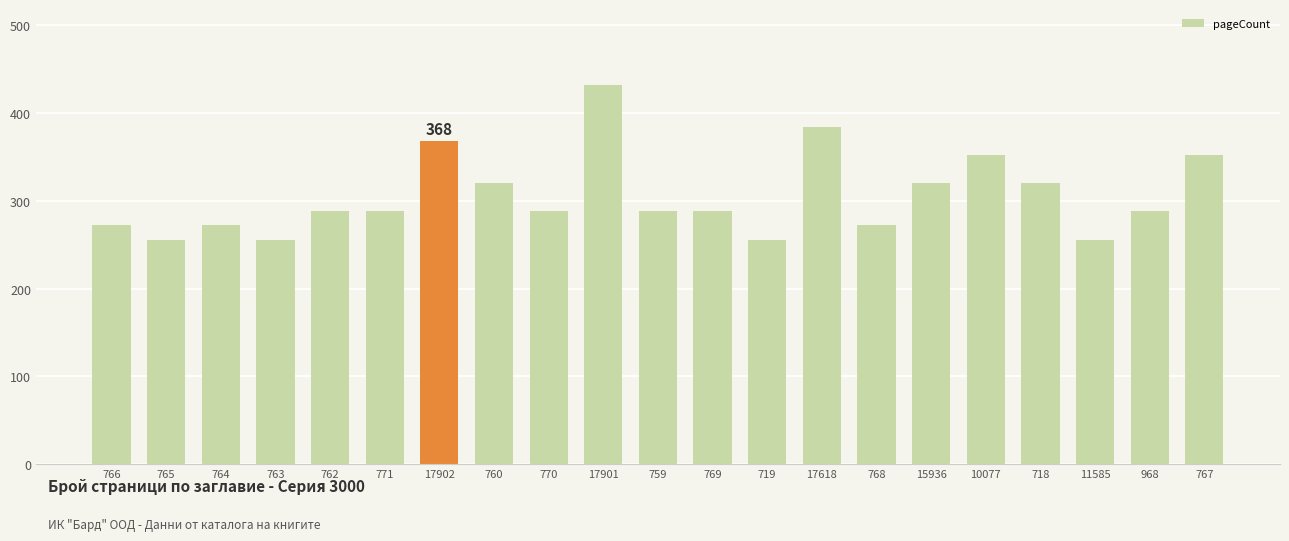

What is the minimum value shown in the chart?

256